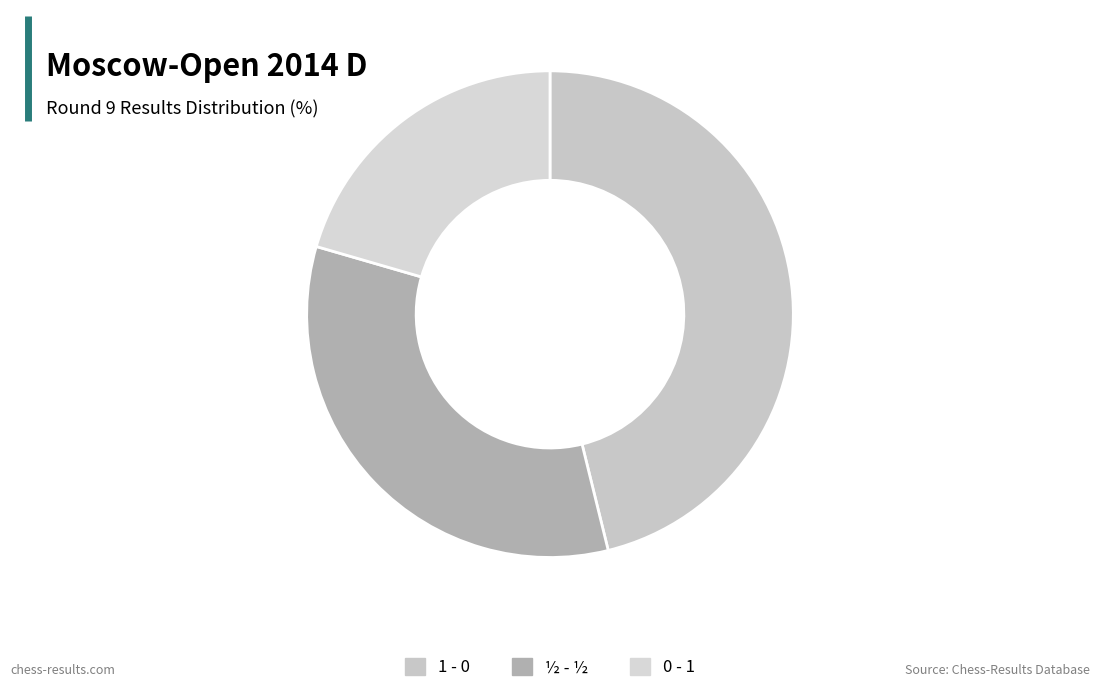

Rank the categories by value from highest to lowest.

1 - 0, ½ - ½, 0 - 1